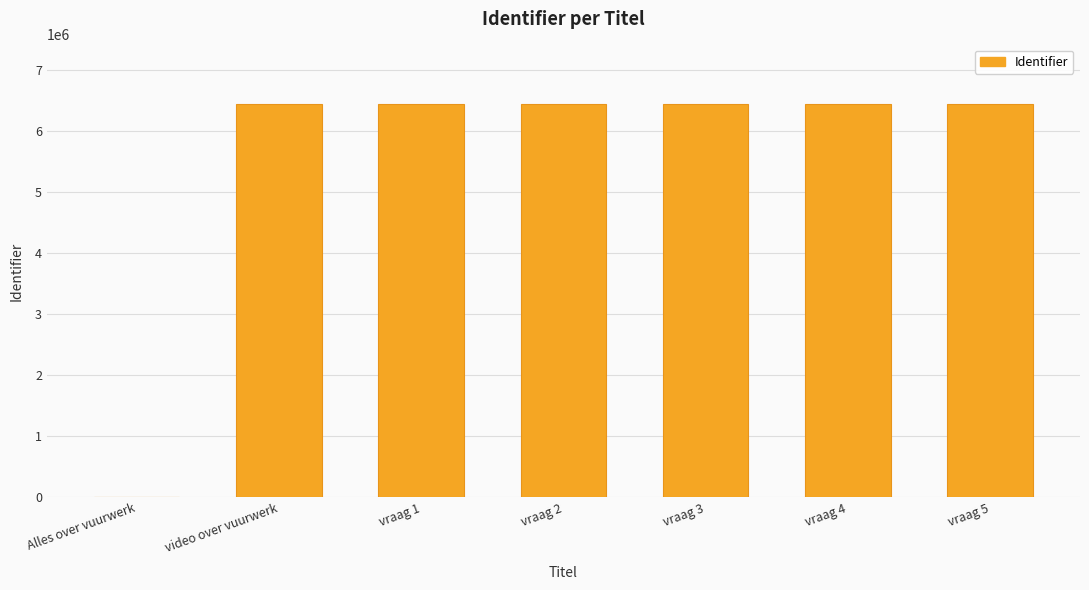

Approximately how many times larger is the value at vraag 2 compared to vraag 5?

1.0